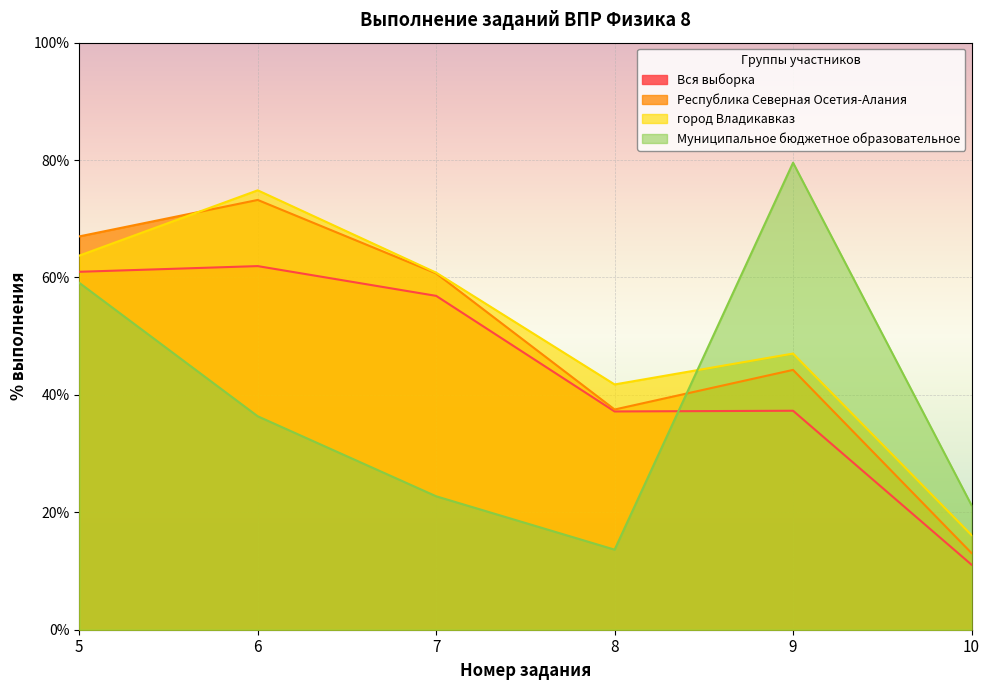

Which has a higher value, 6 or 5?

6